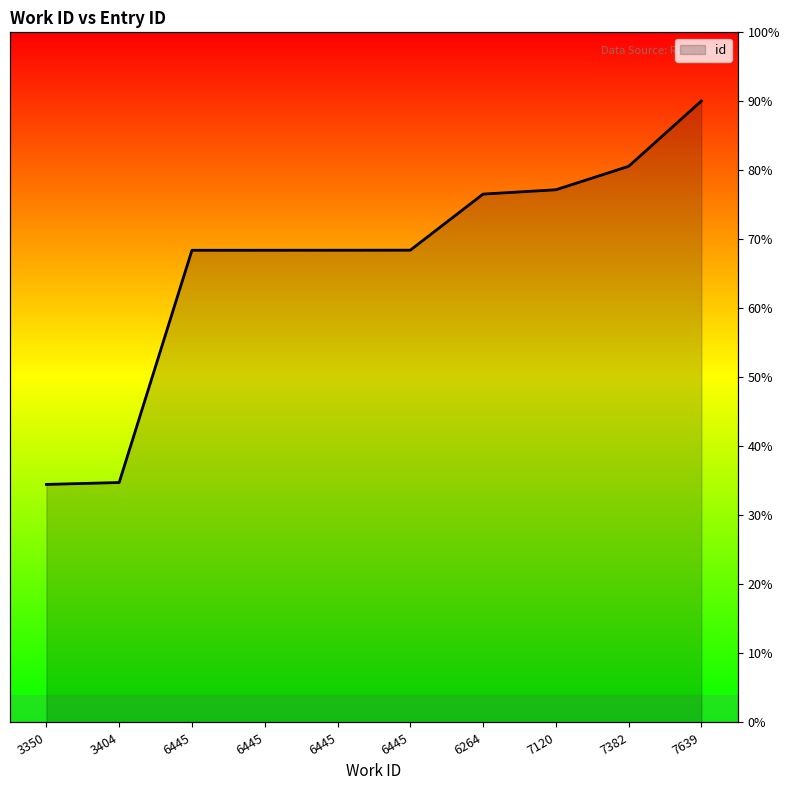

At which category does the chart reach its minimum across all series?

3350